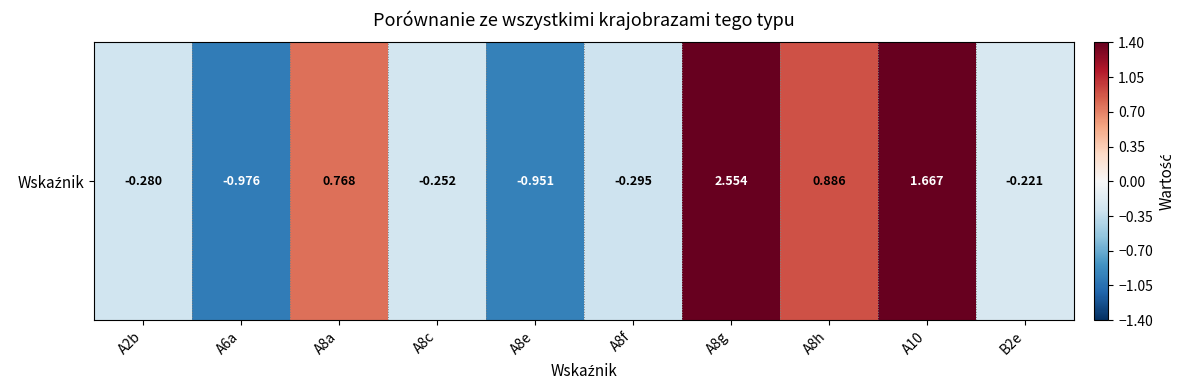

How many values are below zero?

6